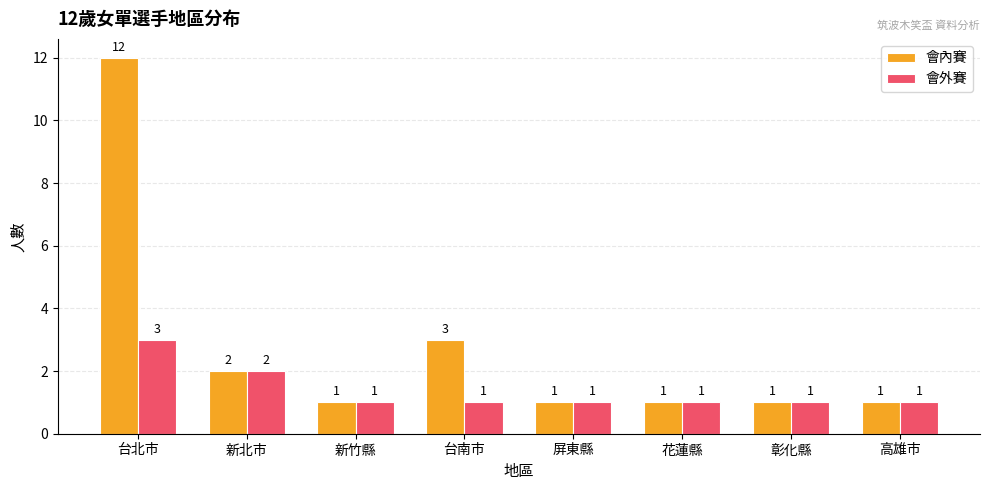

At which category is the sum across all series the highest?

台北市